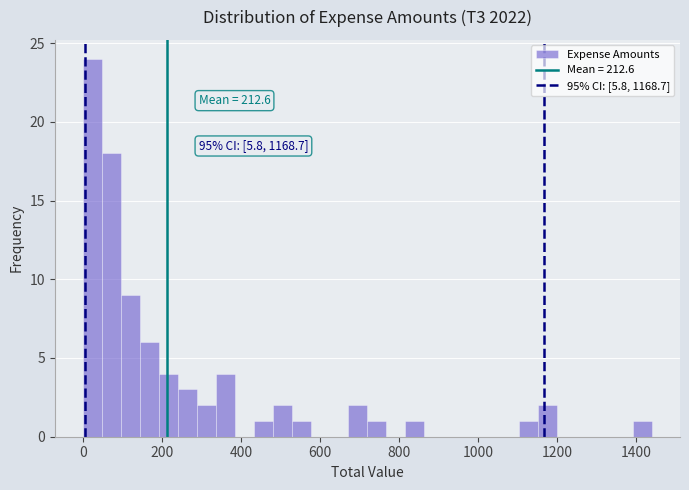

Around what value on the x-axis is the tallest bar? Give the approximate position of its centre, as read against the axis.

20